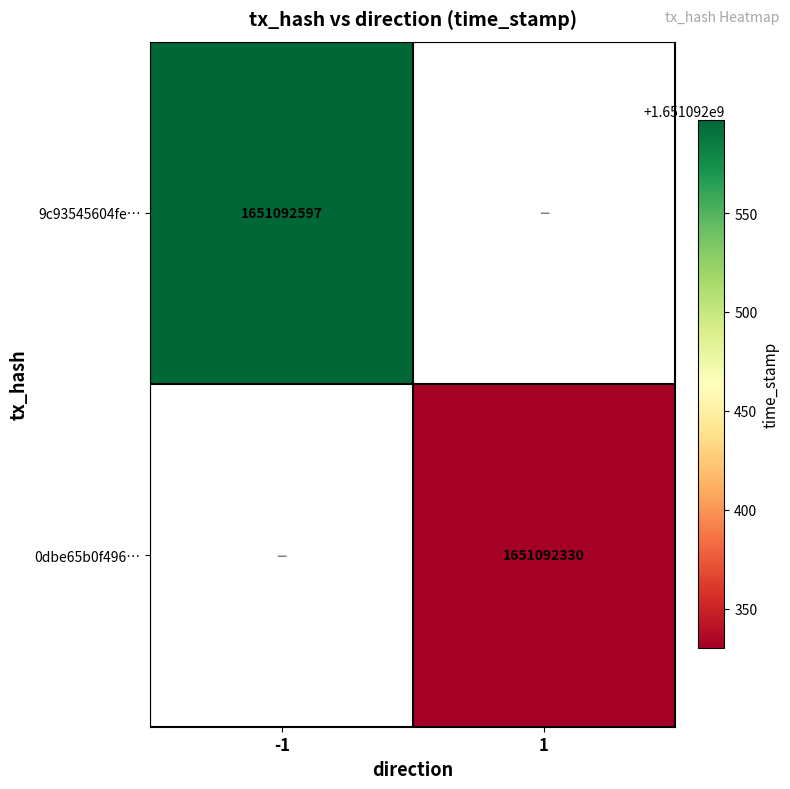

True or false: 0dbe65b0f49621e079db8d114f93406c0a939ff has a value of 1651092330 at 1.

True